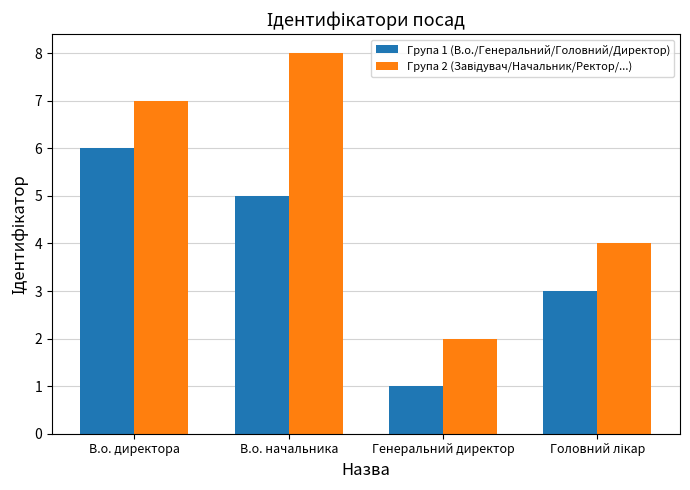

The value of Група 1 (В.о./Генеральний/Головний/Директор) at В.о. начальника is 9. True or false?

False